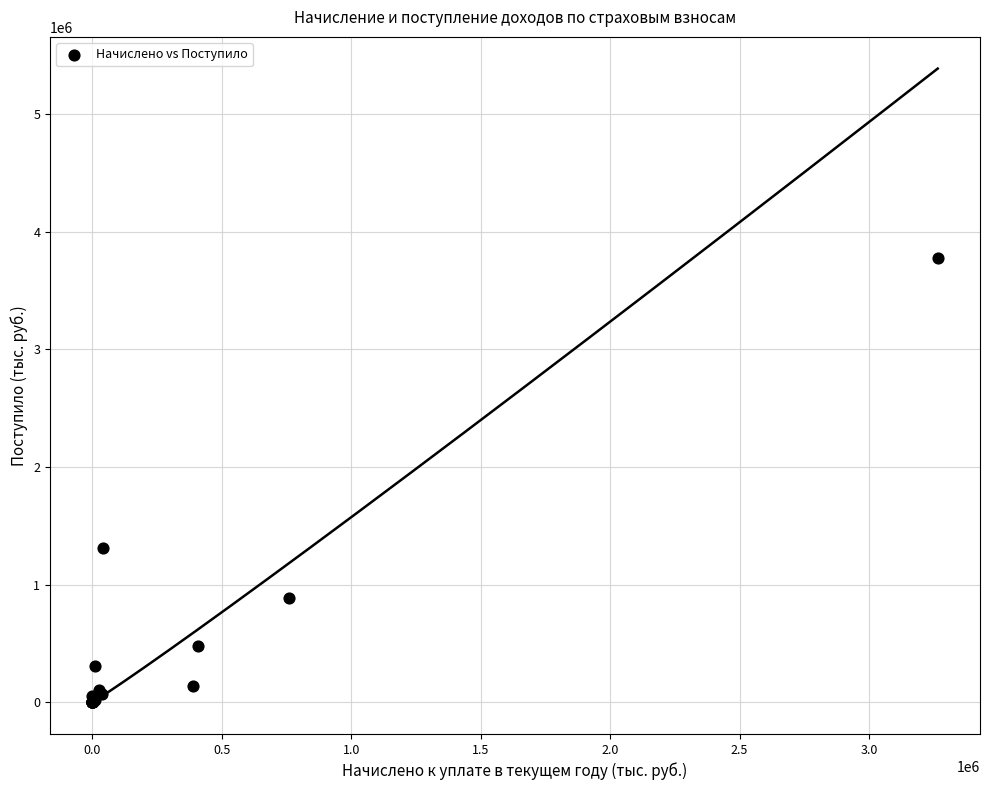

What Y value in the scatter plot is closest to 1888609?

1312508